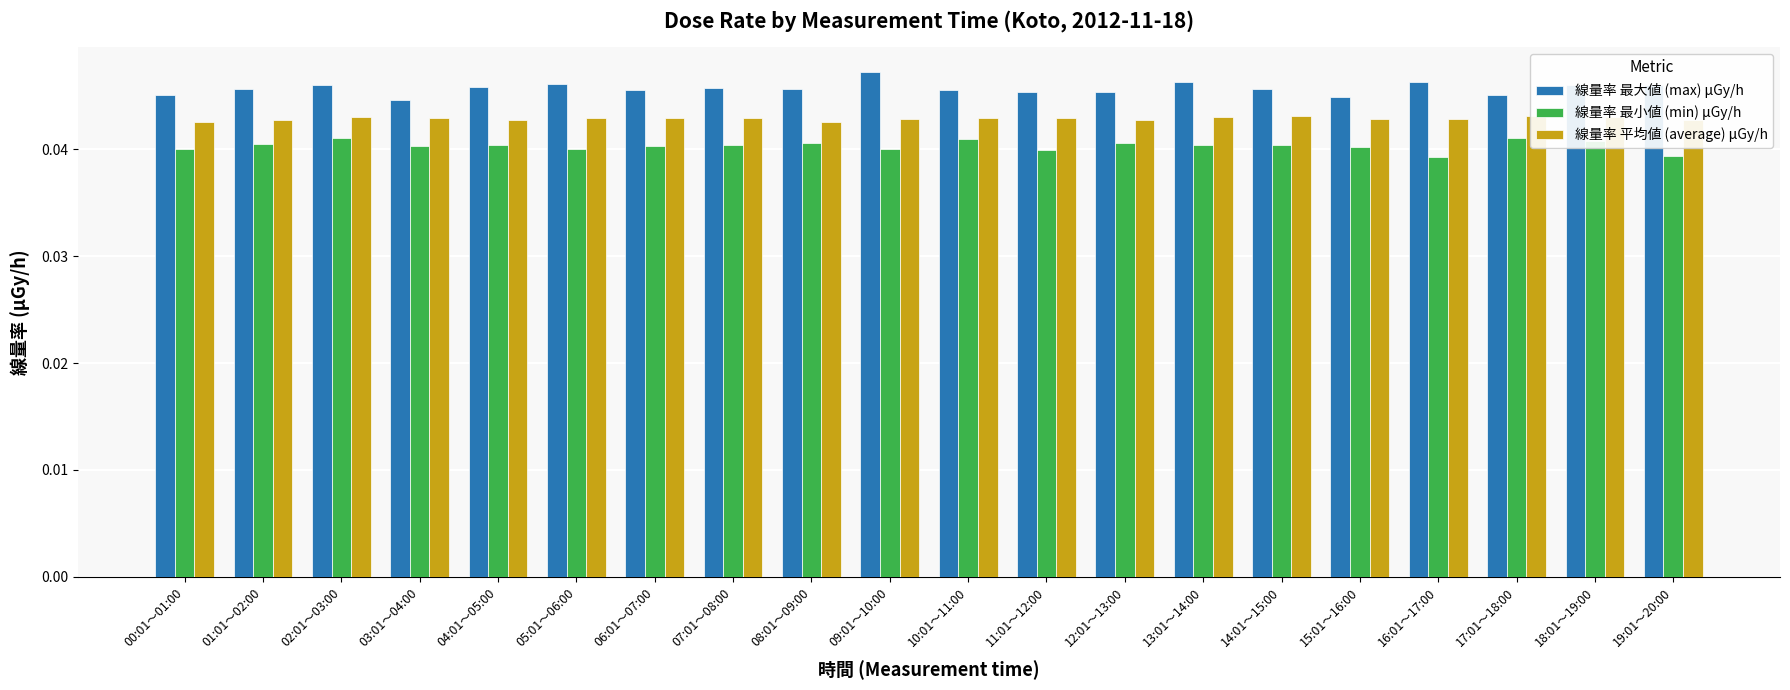

The 線量率 平均値 (average) μGy/h series shows 0.1 at 14:01～15:00. True or false?

False